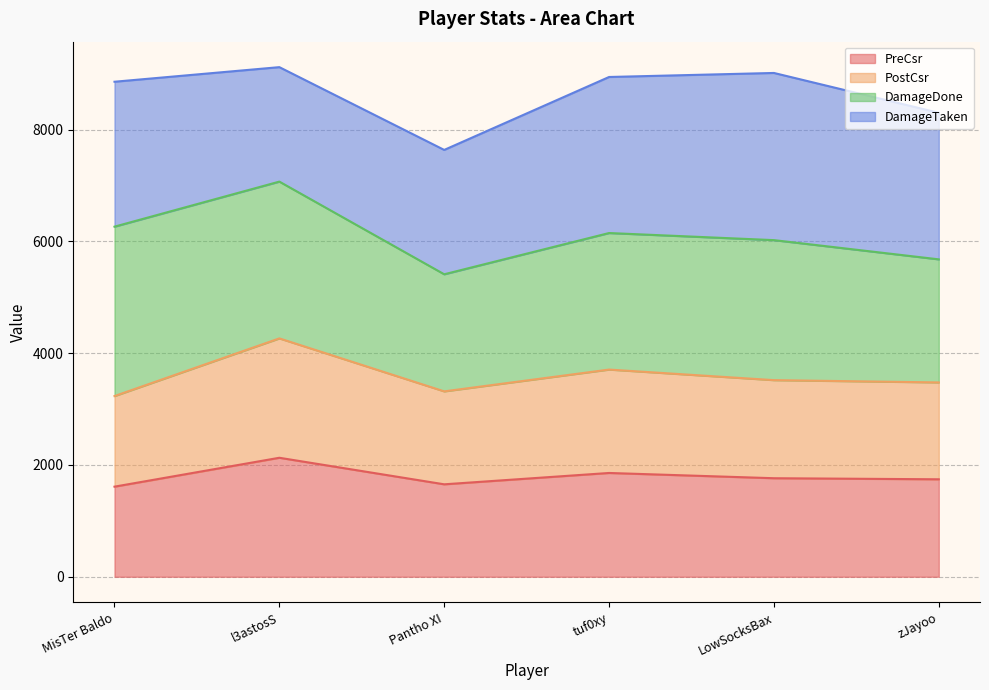

True or false: PostCsr and PreCsr cross at least once.

False